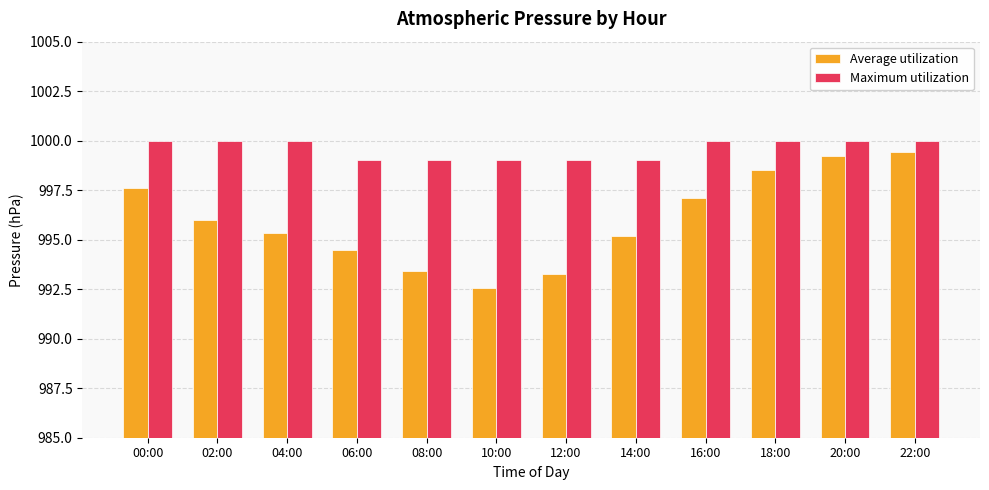

At 10:00, list the series in order from smallest to largest.

Average utilization, Maximum utilization